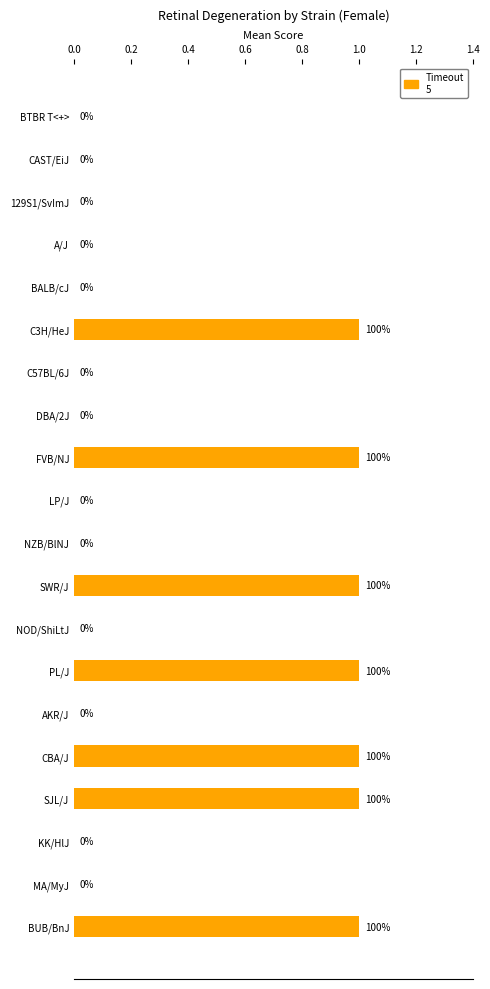

Does the chart contain stacked bars?

No